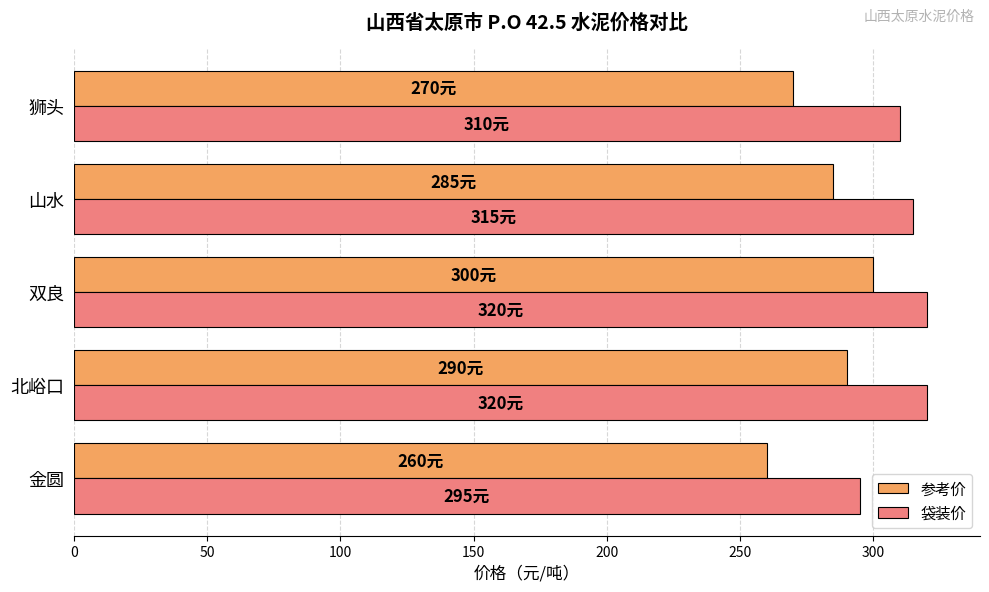

List the series in order of their overall mean, highest first.

袋装价, 参考价